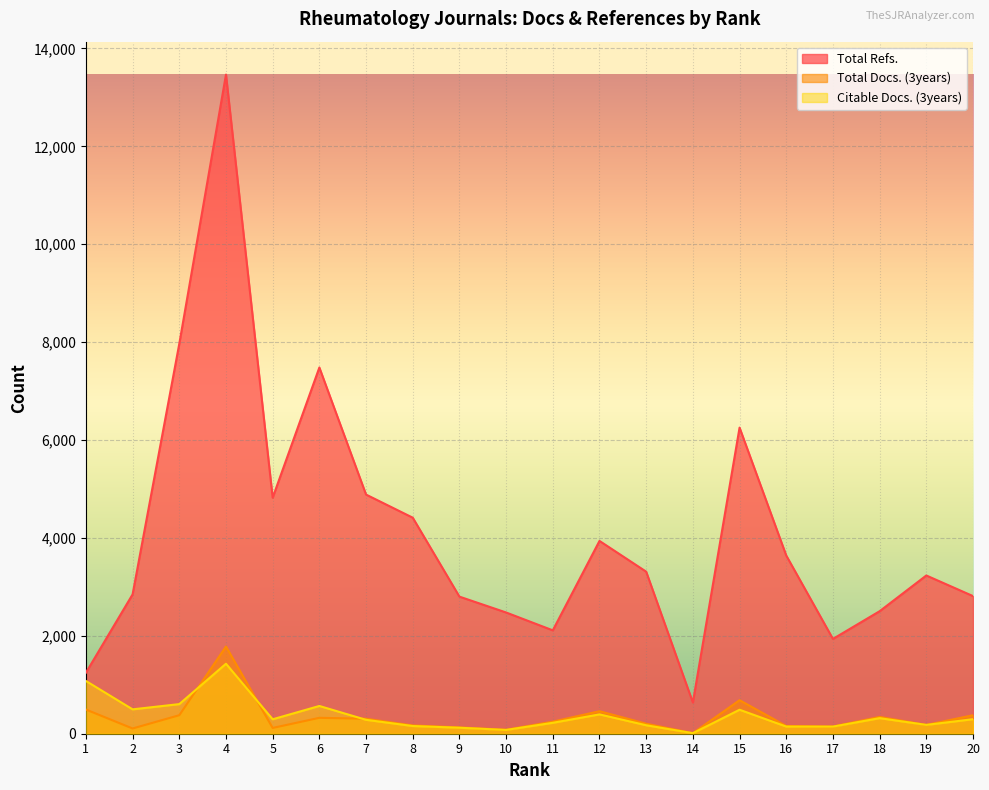

Between 18 and 2, which is larger?

2